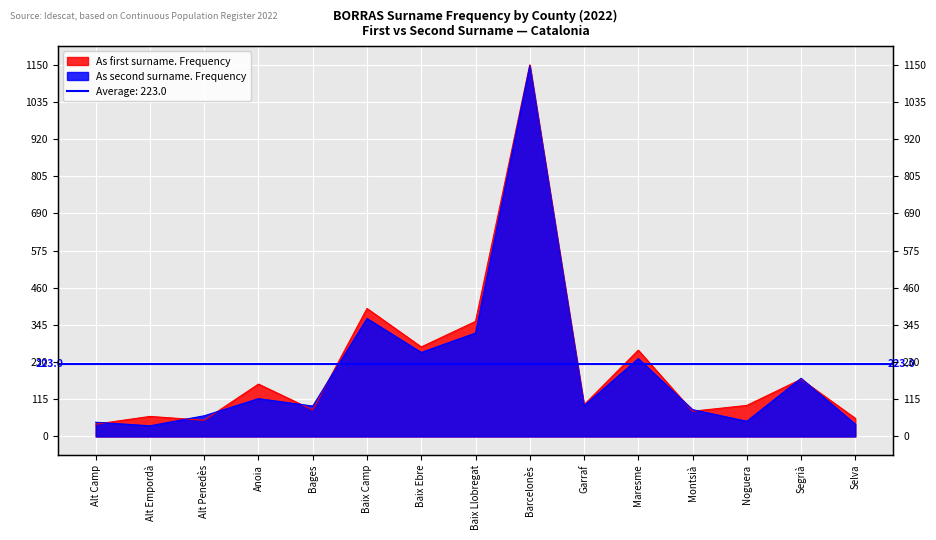

Which series has the largest total across all categories?

As first surname. Frequency